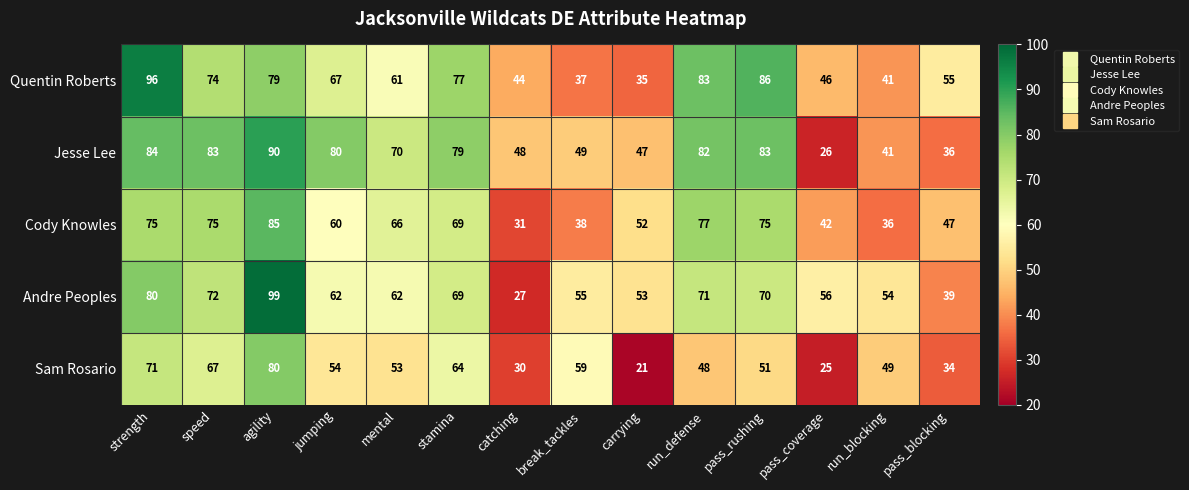

Between stamina and catching, which series saw the biggest shift?

Andre Peoples